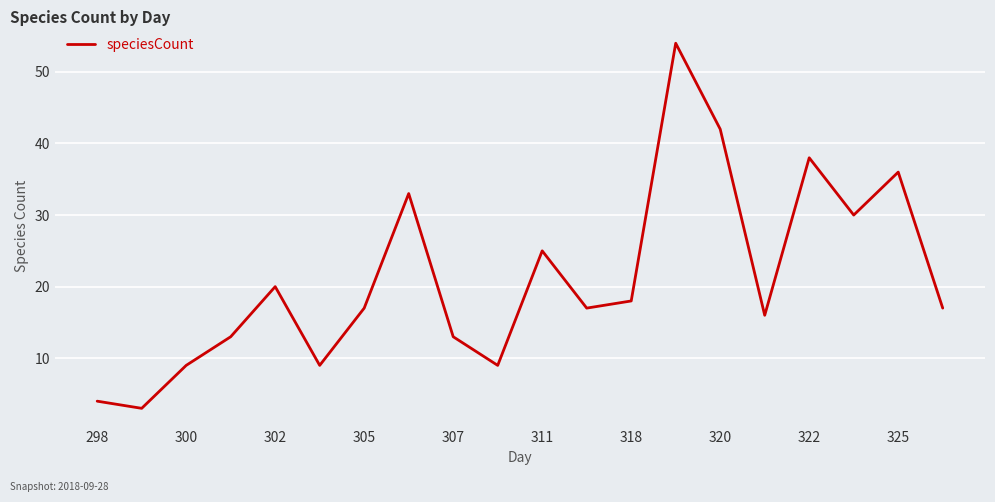

What is the difference between the maximum and minimum values?

51